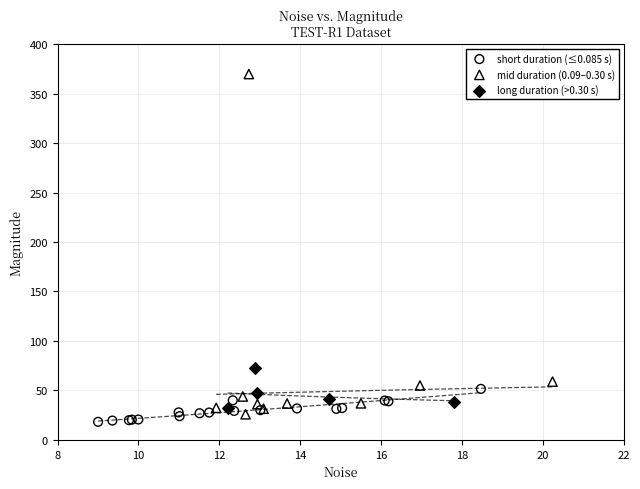

Which series has the largest Y range (max minus min)?

mid duration (0.09–0.30 s)